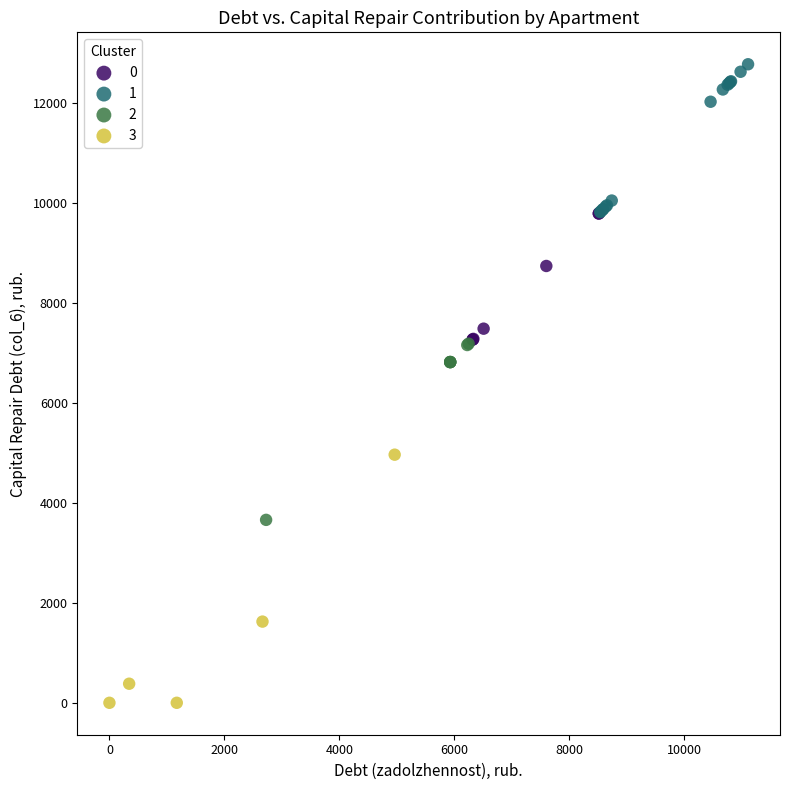

Which series has the largest Y range (max minus min)?

3